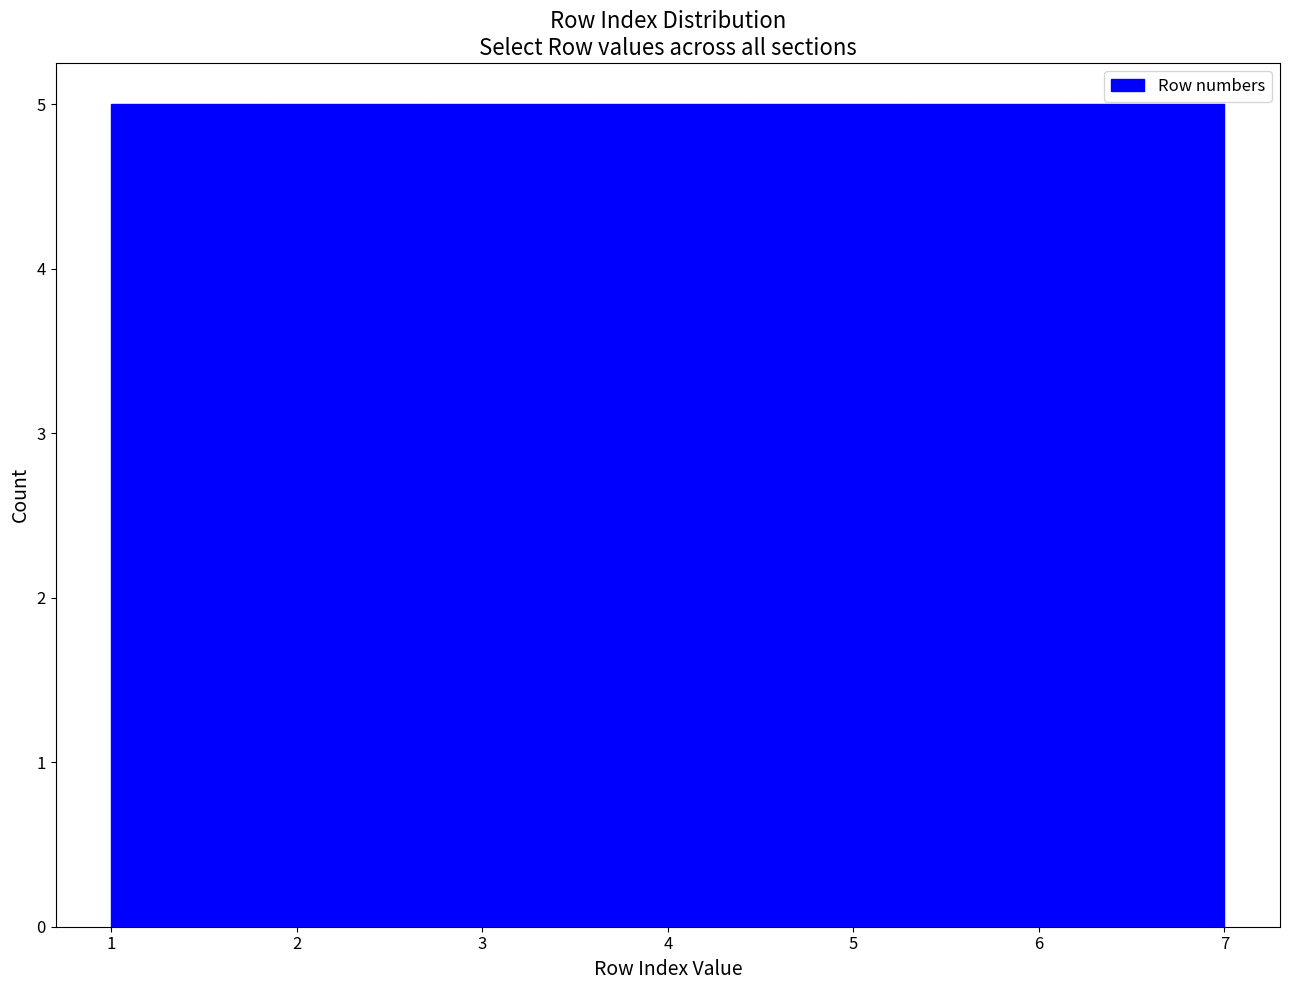

What is the height of the bar covering 4.4 to 5.3 on the x-axis? Neither the bar edges nor the heights are printed on the chart, so give them approximately, as read against the axes.

5